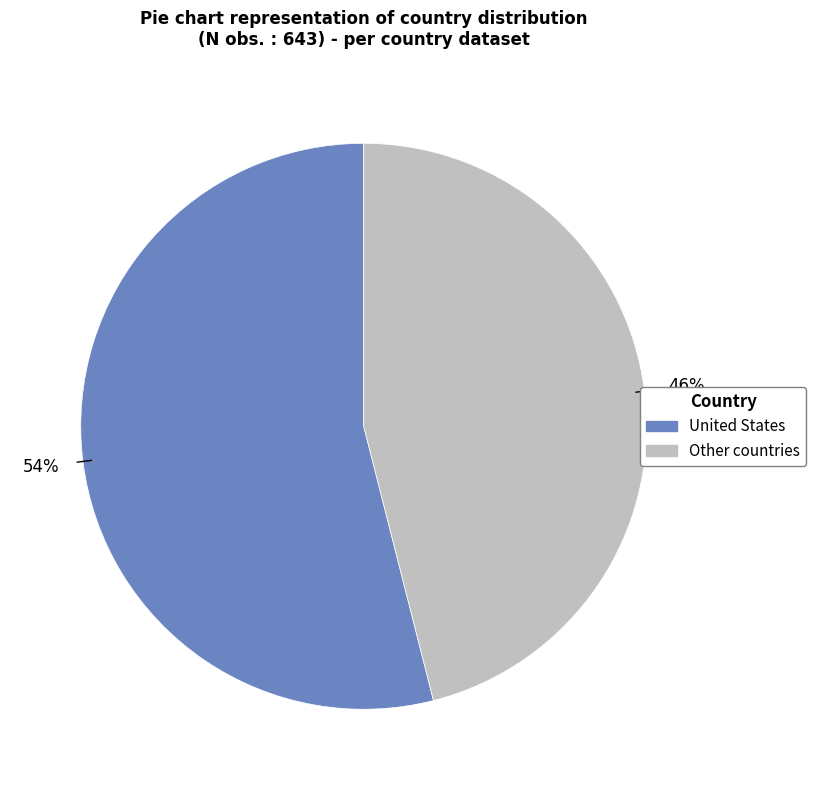

To the nearest percent, what is the average slice percentage?

50%